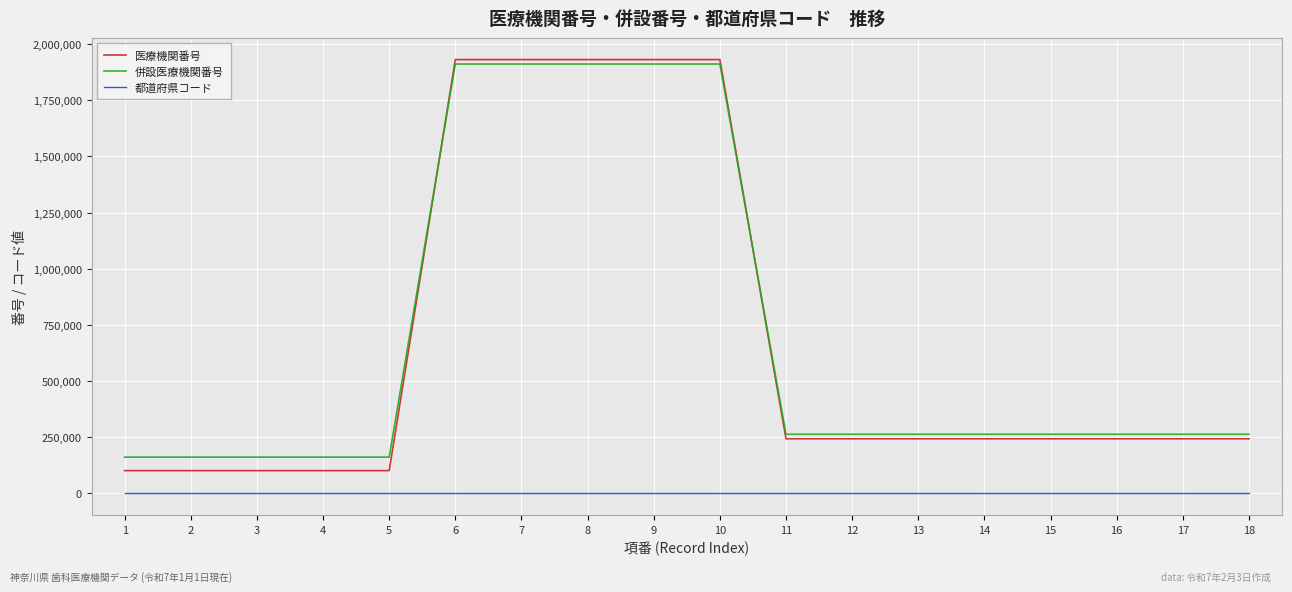

True or false: 医療機関番号 has a value of 174893 at 3.

False